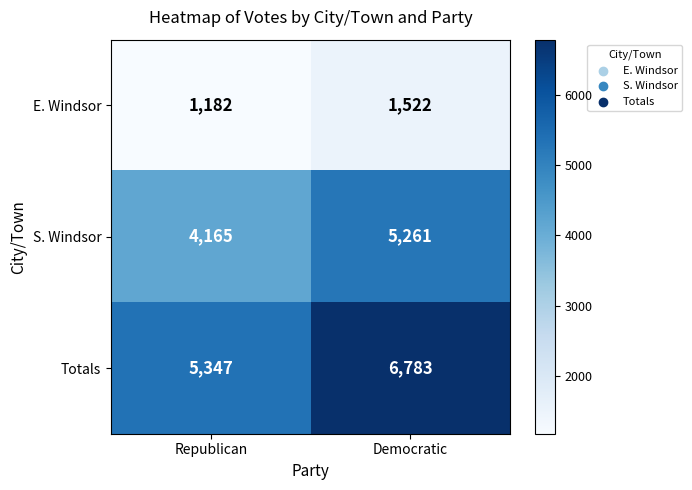

Count the number of categories in the chart.

2